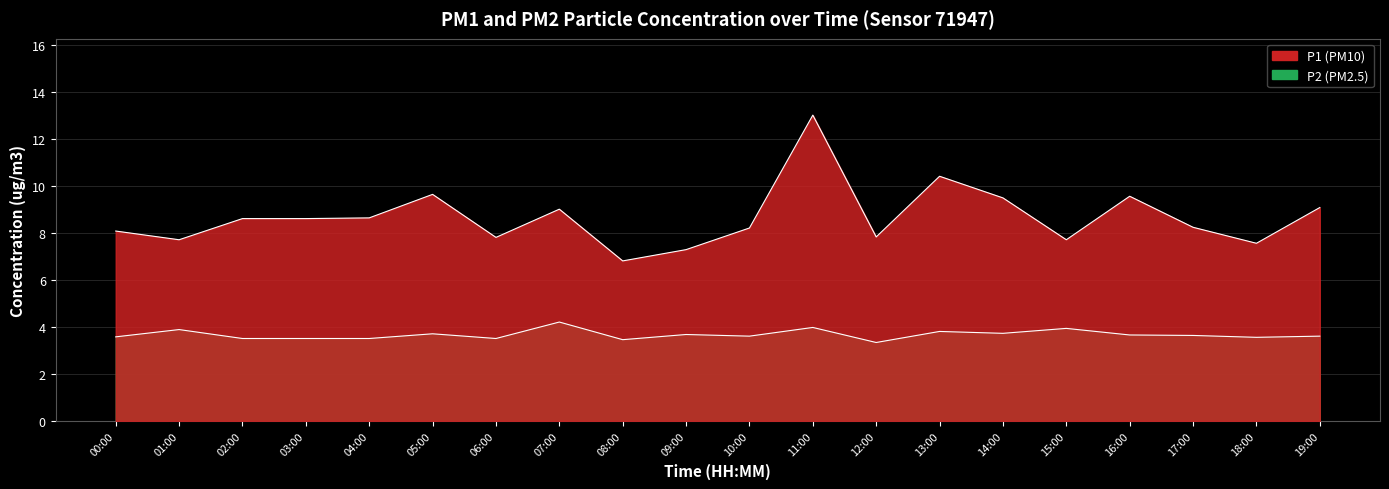

Which series has the largest range (max minus min)?

P1